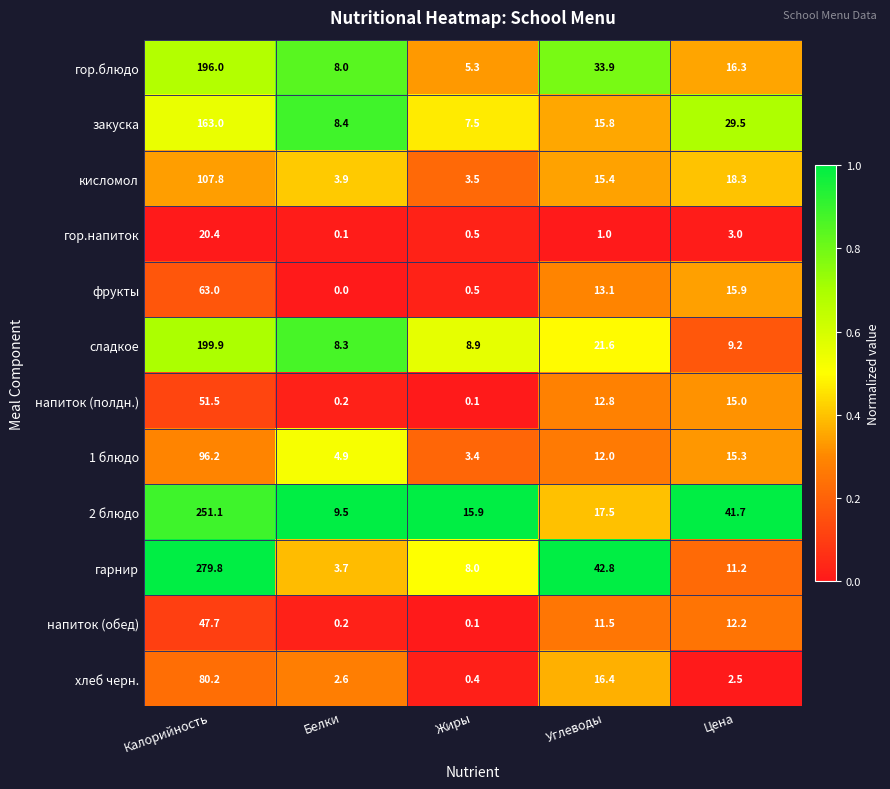

What is the difference between the 1 блюдо values at Белки and Калорийность?

91.3